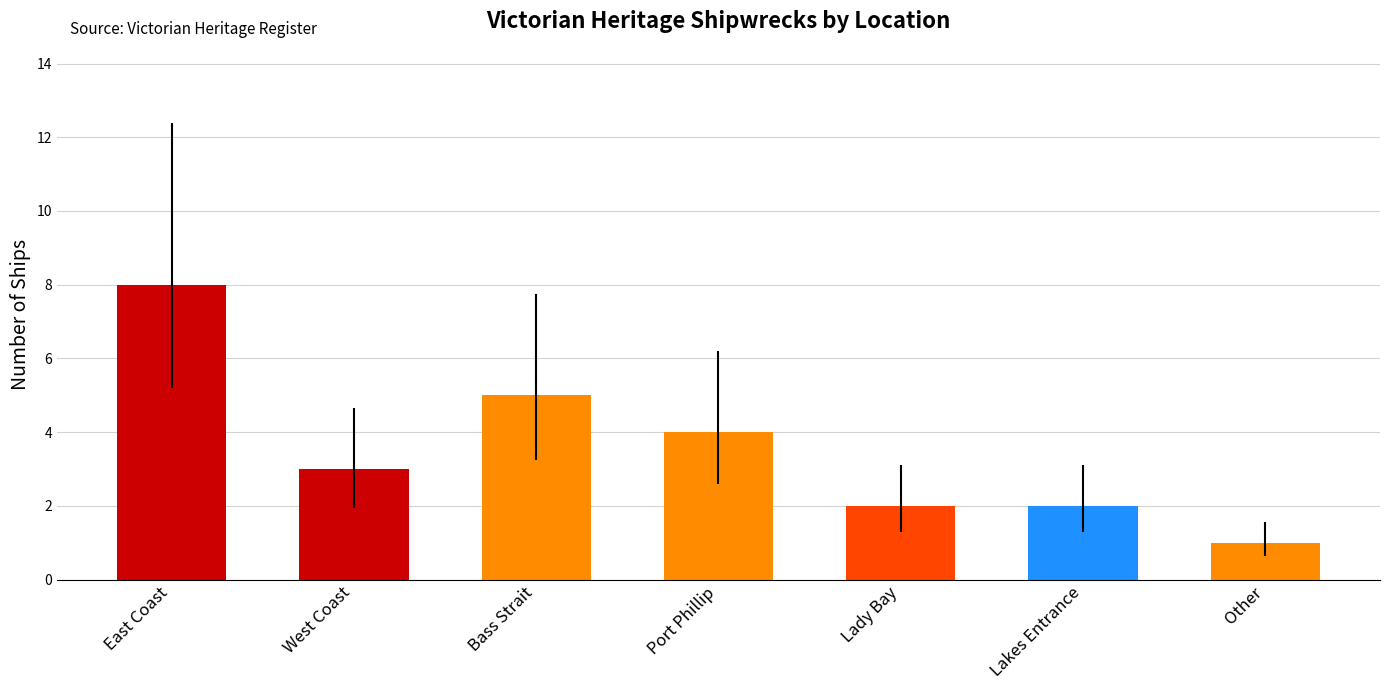

What is the difference between the second highest and second lowest values?

3